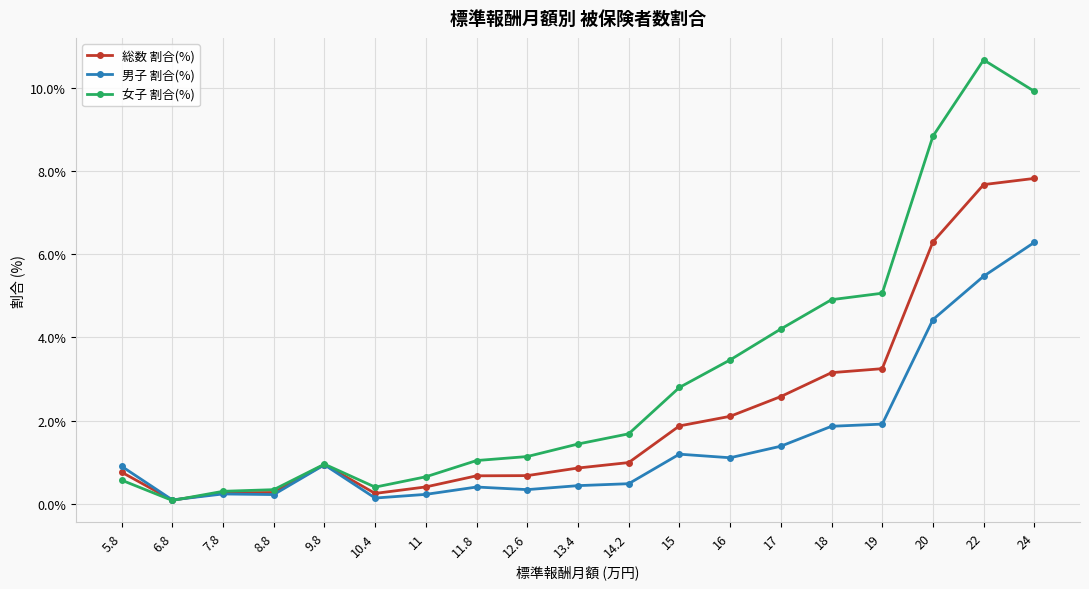

Reading right to left, what are all the values shown in this chart?

総数 割合(%): 24=7.8	22=7.7	20=6.3	19=3.3	18=3.2	17=2.6	16=2.1	15=1.9	14.2=1.0	13.4=0.9	12.6=0.7	11.8=0.7	11=0.4	10.4=0.3	9.8=0.9	8.8=0.3	7.8=0.3	6.8=0.1	5.8=0.8
男子 割合(%): 24=6.3	22=5.5	20=4.4	19=1.9	18=1.9	17=1.4	16=1.1	15=1.2	14.2=0.5	13.4=0.4	12.6=0.3	11.8=0.4	11=0.2	10.4=0.1	9.8=0.9	8.8=0.2	7.8=0.2	6.8=0.1	5.8=0.9
女子 割合(%): 24=9.9	22=10.7	20=8.8	19=5.1	18=4.9	17=4.2	16=3.5	15=2.8	14.2=1.7	13.4=1.4	12.6=1.1	11.8=1.0	11=0.7	10.4=0.4	9.8=1.0	8.8=0.3	7.8=0.3	6.8=0.1	5.8=0.6